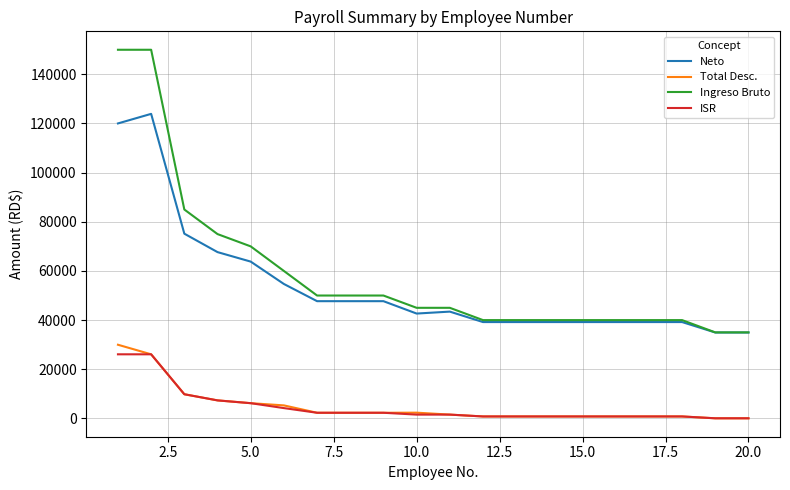

What is the maximum value for ISR?

26082.9